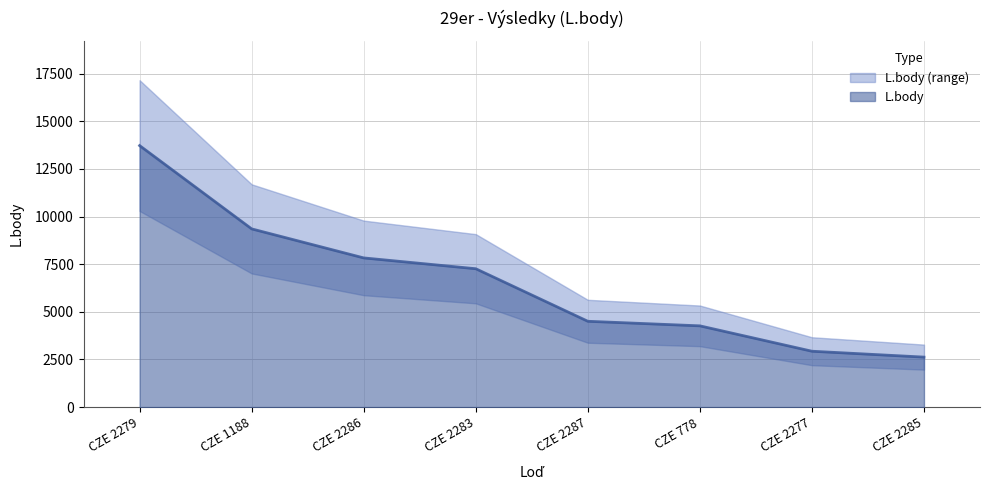

What is the maximum value for L.body?

13727